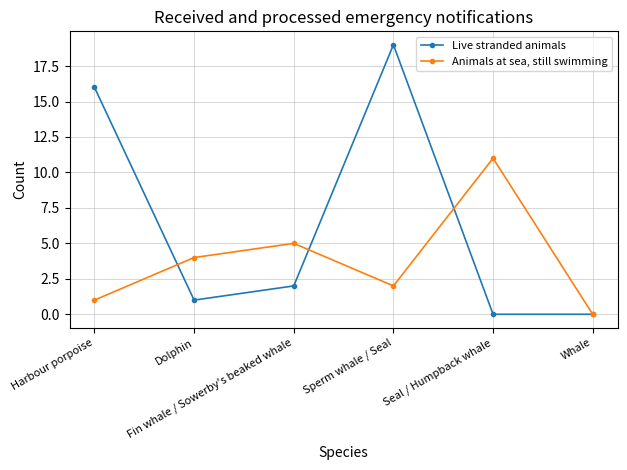

Reading left to right, extract all data points from this chart.

Live stranded animals: Harbour porpoise=16	Dolphin=1	Fin whale / Sowerby's beaked whale=2	Sperm whale / Seal=19	Seal / Humpback whale=0	Whale=0
Animals at sea, still swimming: Harbour porpoise=1	Dolphin=4	Fin whale / Sowerby's beaked whale=5	Sperm whale / Seal=2	Seal / Humpback whale=11	Whale=0